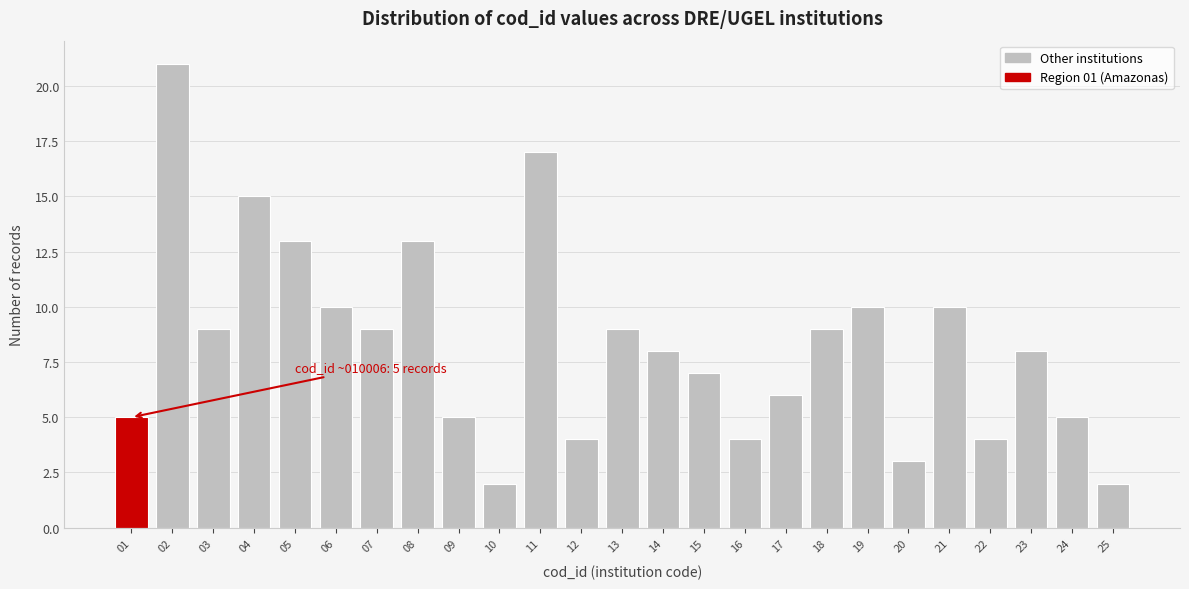

Reading left to right, list all the values displayed in this chart.

01=5	02=21	03=9	04=15	05=13	06=10	07=9	08=13	09=5	10=2	11=17	12=4	13=9	14=8	15=7	16=4	17=6	18=9	19=10	20=3	21=10	22=4	23=8	24=5	25=2